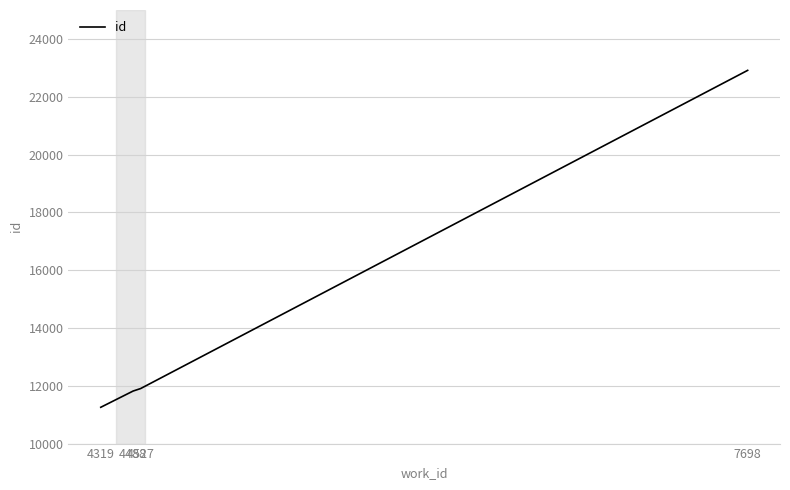

What is the average value?

14472